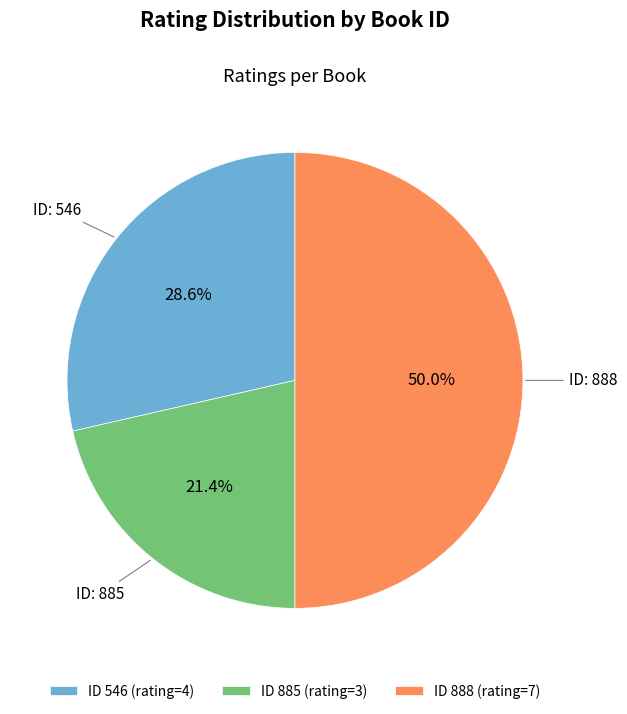

Count the number of slices in the pie.

3